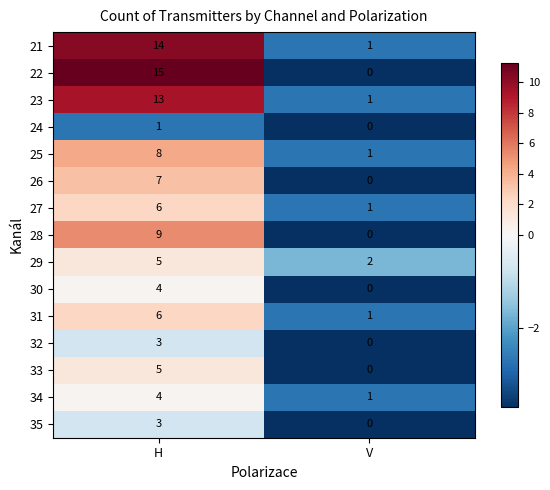

Which series changed the most between H and V?

22